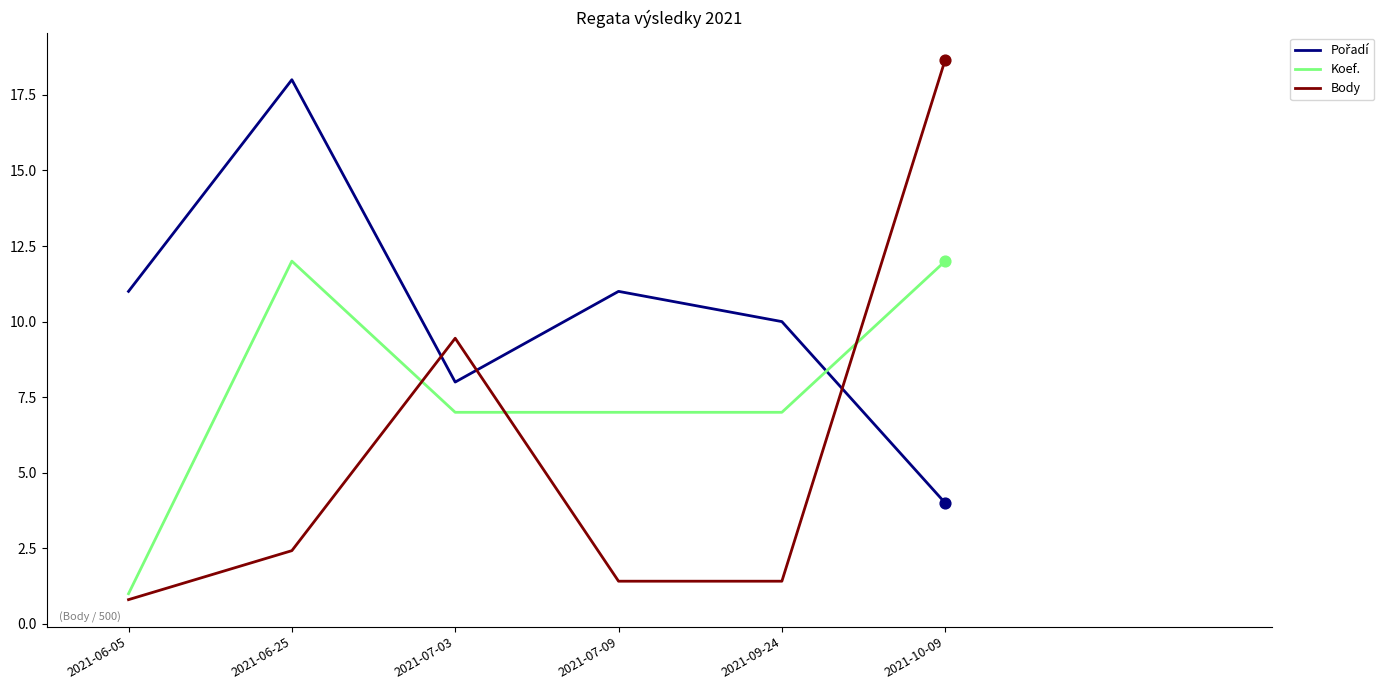

At which category is the sum across all series the highest?

2021-10-09